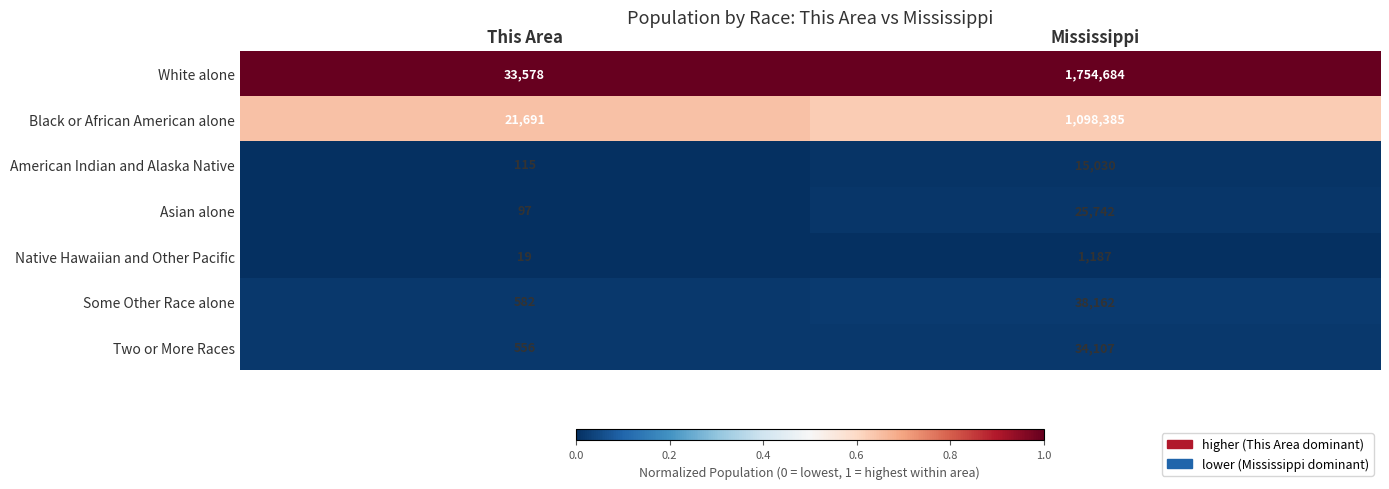

Which series has the largest range (max minus min)?

White alone